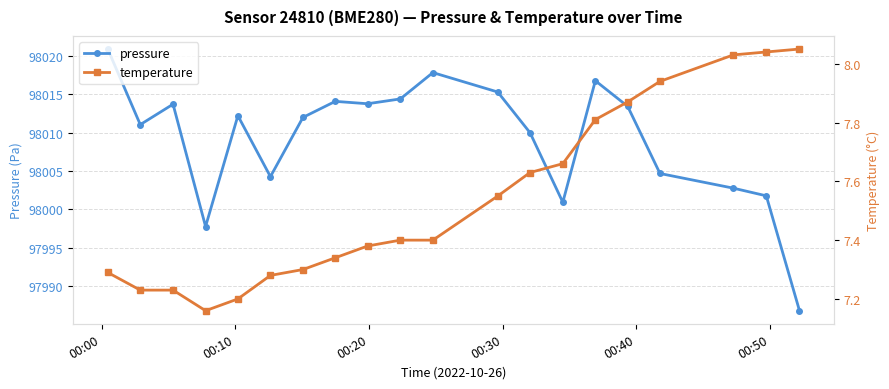

What is the value of the pressure point at the 5th from the left?

98012.2